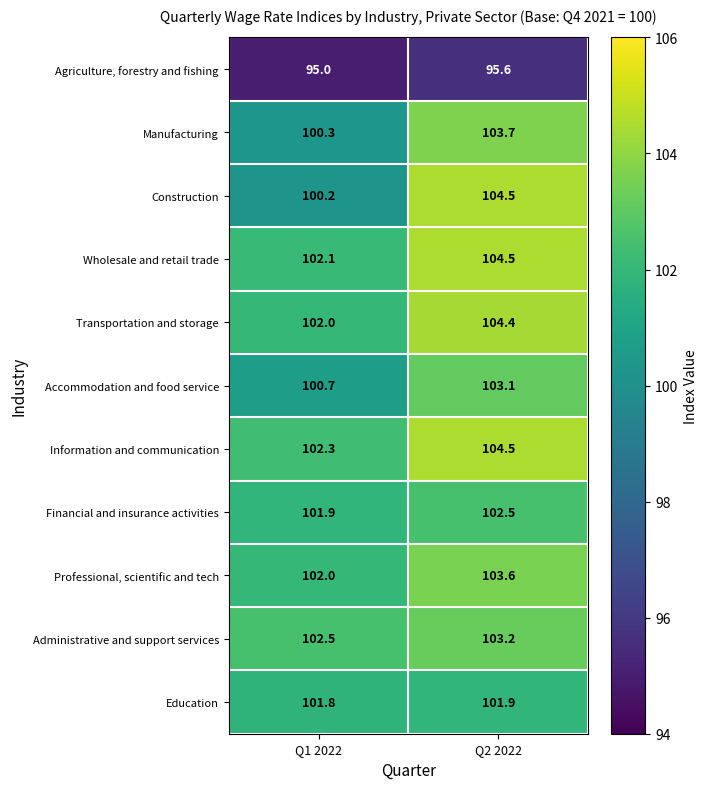

What is the spread (max minus min) of values at Q2 2022?

8.9